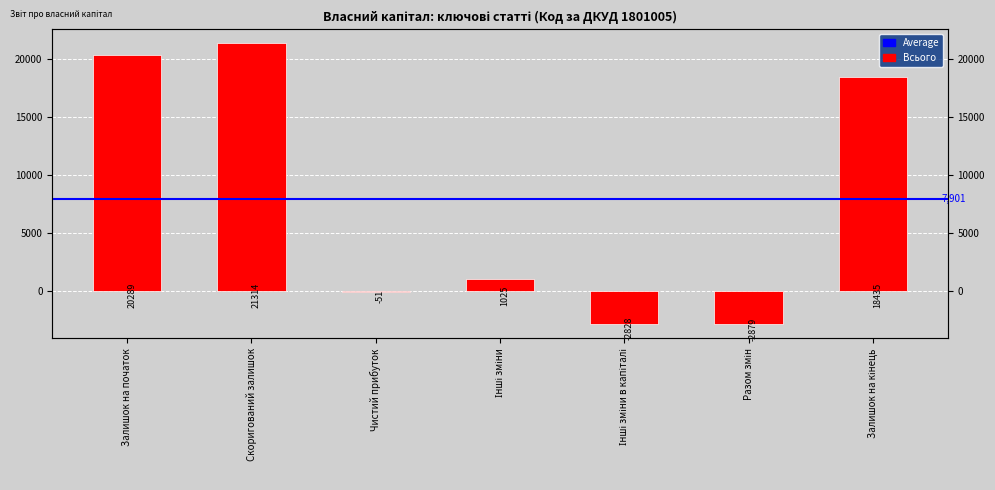

Which has a higher value, Скоригований залишок or Чистий прибуток?

Скоригований залишок